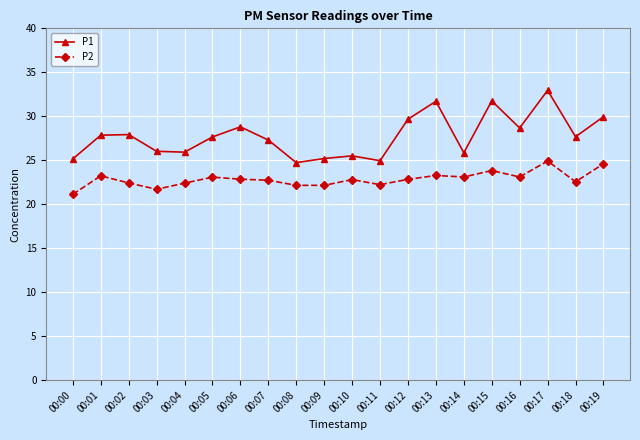

True or false: P1 and P2 intersect in this chart.

False